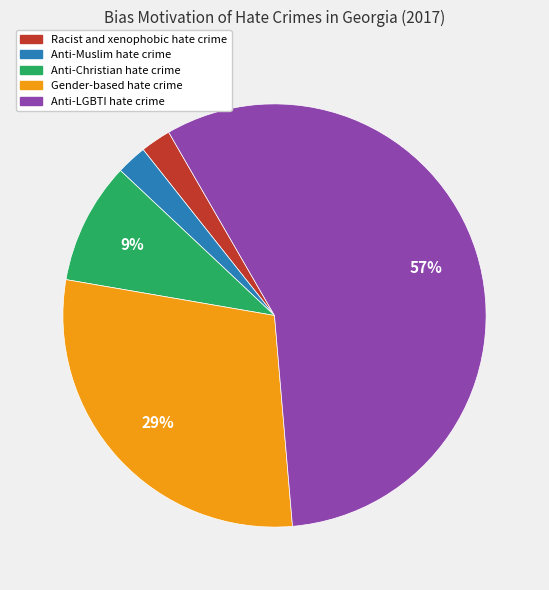

Which slice is the largest?

Anti-LGBTI hate crime